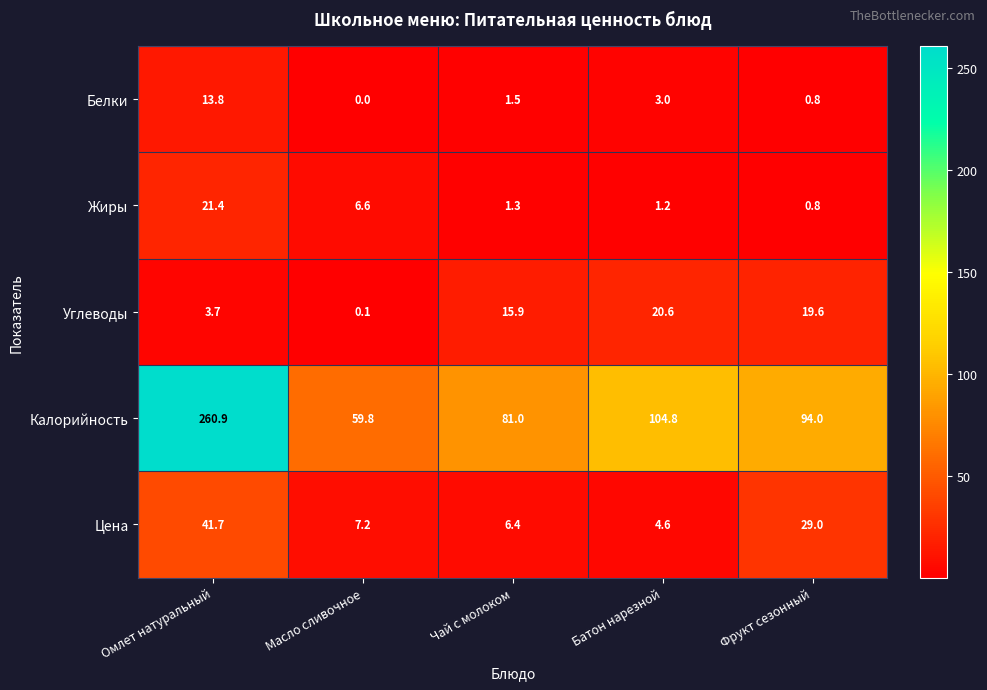

What is the highest value of the Белки series?

13.8